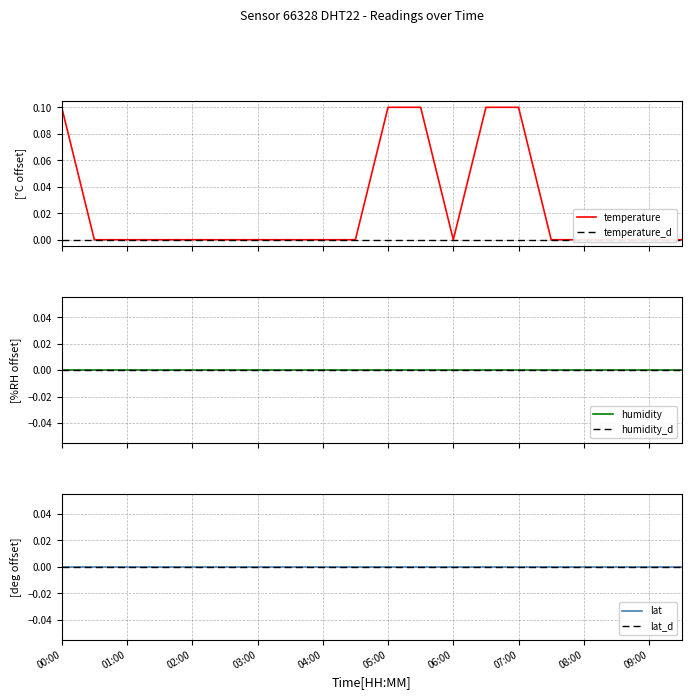

Reading left to right, extract all data points from this chart.

temperature: 0.1	0.0	0.0	0.0	0.0	0.0	0.0	0.0	0.0	0.0	0.1	0.1	0.0	0.1	0.1	0.0	0.0	0.0	0.0	0.0
temperature_d: 0.0	0.0	0.0	0.0	0.0	0.0	0.0	0.0	0.0	0.0	0.0	0.0	0.0	0.0	0.0	0.0	0.0	0.0	0.0	0.0
humidity: 0.0	0.0	0.0	0.0	0.0	0.0	0.0	0.0	0.0	0.0	0.0	0.0	0.0	0.0	0.0	0.0	0.0	0.0	0.0	0.0
humidity_d: 0.0	0.0	0.0	0.0	0.0	0.0	0.0	0.0	0.0	0.0	0.0	0.0	0.0	0.0	0.0	0.0	0.0	0.0	0.0	0.0
lat: 0.0	0.0	0.0	0.0	0.0	0.0	0.0	0.0	0.0	0.0	0.0	0.0	0.0	0.0	0.0	0.0	0.0	0.0	0.0	0.0
lat_d: 0.0	0.0	0.0	0.0	0.0	0.0	0.0	0.0	0.0	0.0	0.0	0.0	0.0	0.0	0.0	0.0	0.0	0.0	0.0	0.0